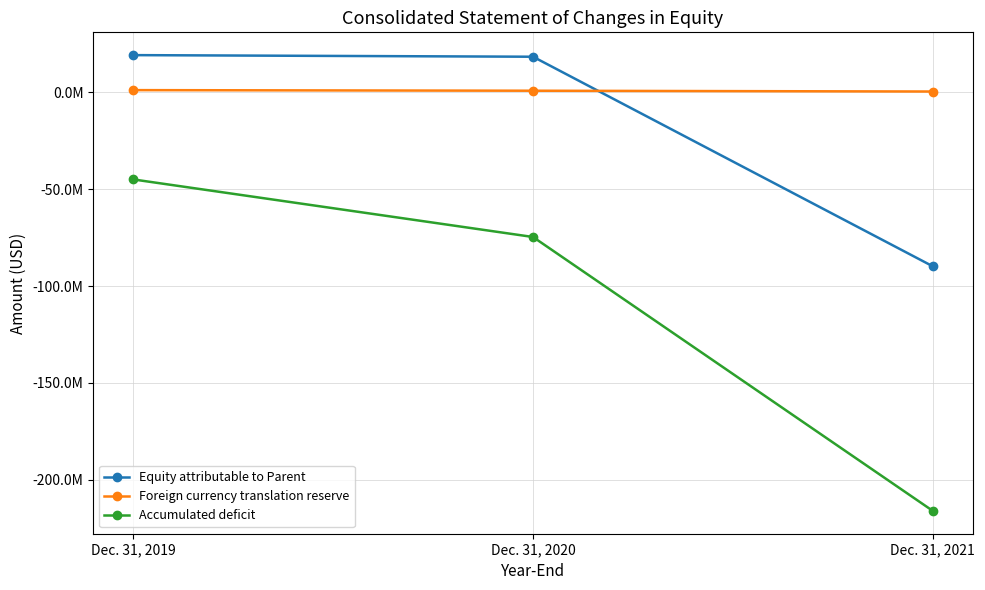

Does the chart have visible grid lines?

Yes